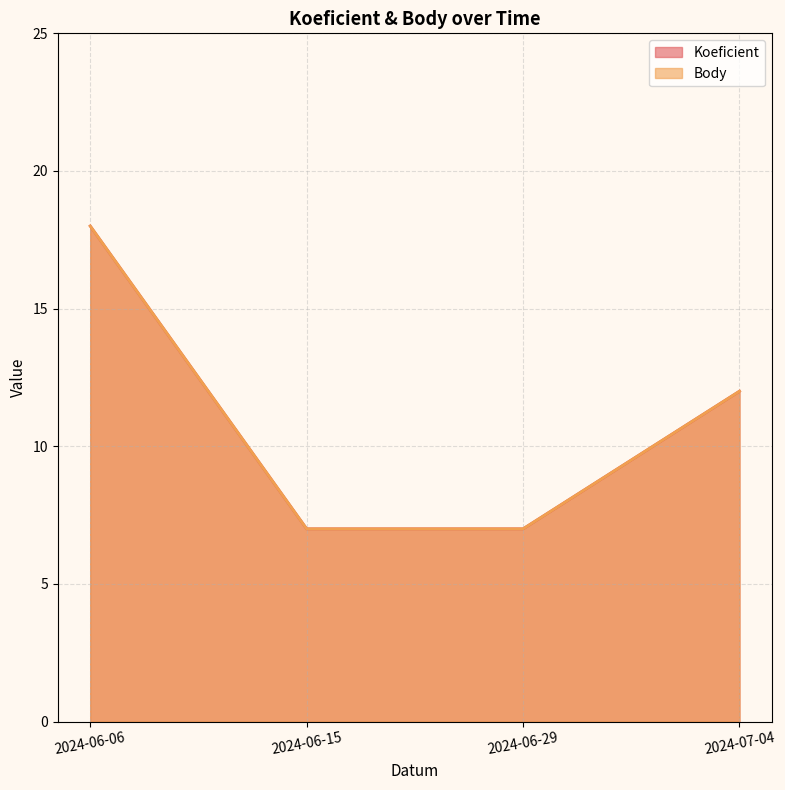

What position from the left is 2024-06-15?

2